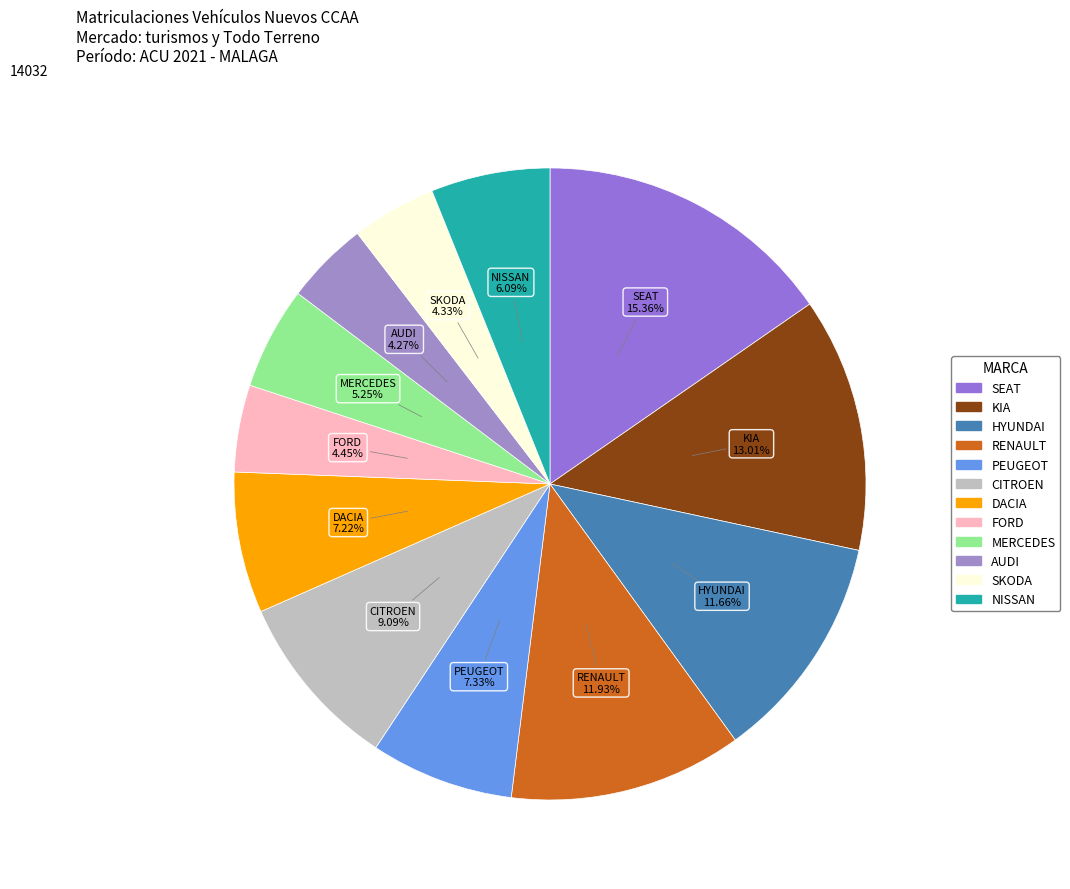

The CITROEN slice represents 9% of the pie. True or false?

True